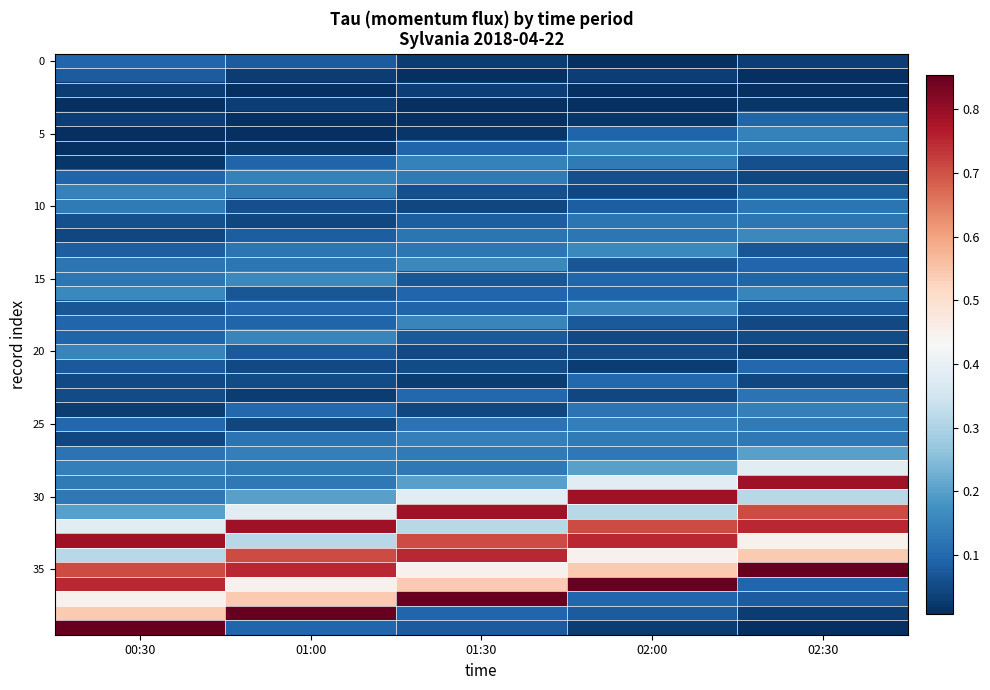

Which category has the lowest value across all series?

02:30